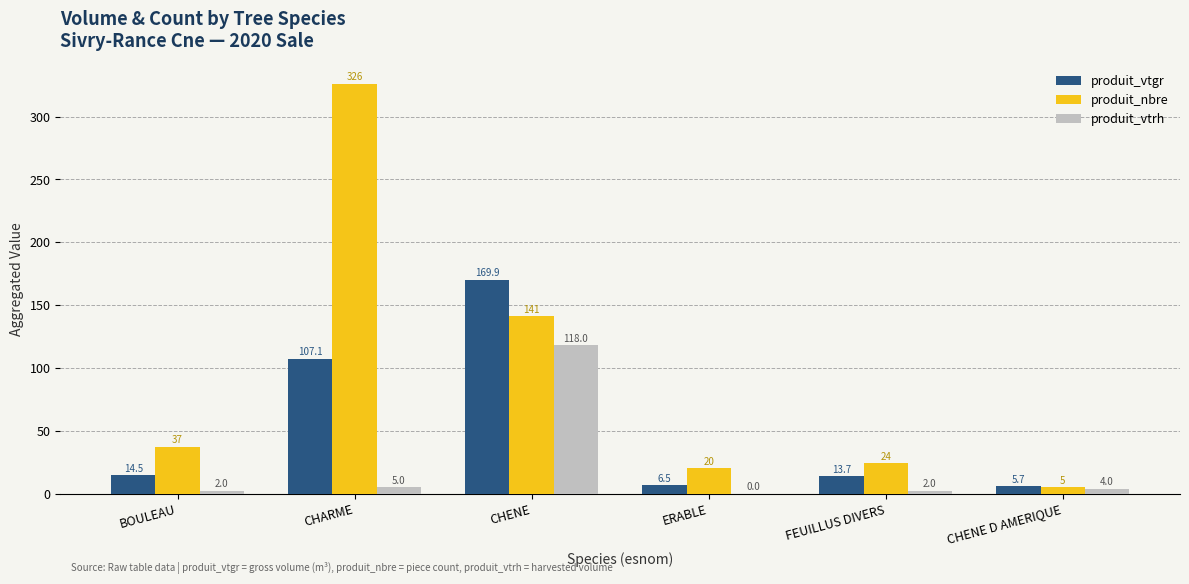

At which category does the chart reach its peak across all series?

CHARME